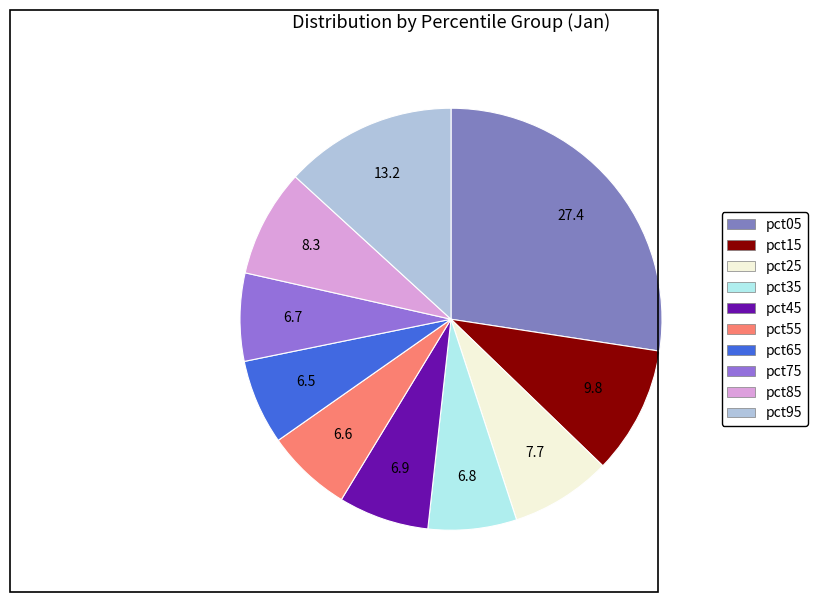

Count the number of slices in the pie.

10